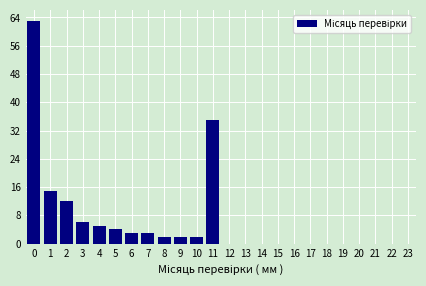

Reading left to right, what are all the values shown in this chart?

0=63	1=15	2=12	3=6	4=5	5=4	6=3	7=3	8=2	9=2	10=2	11=35	12=0	13=0	14=0	15=0	16=0	17=0	18=0	19=0	20=0	21=0	22=0	23=0